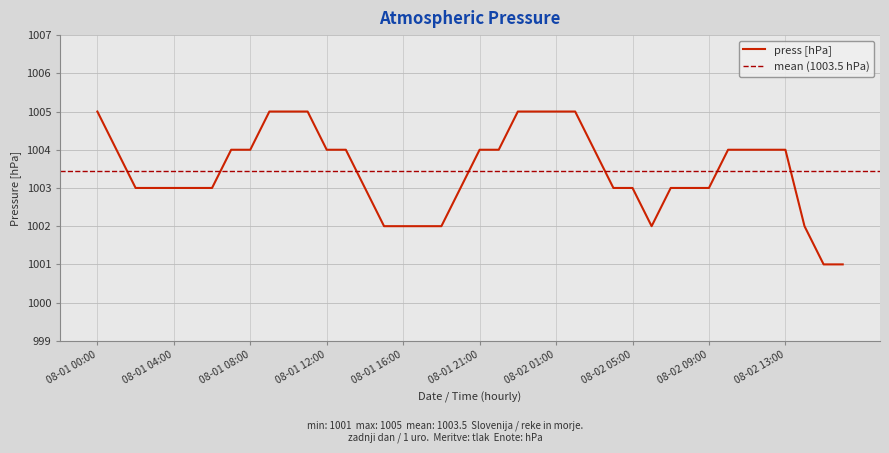

True or false: the data shows 1505 at 08-01 23:00.

False